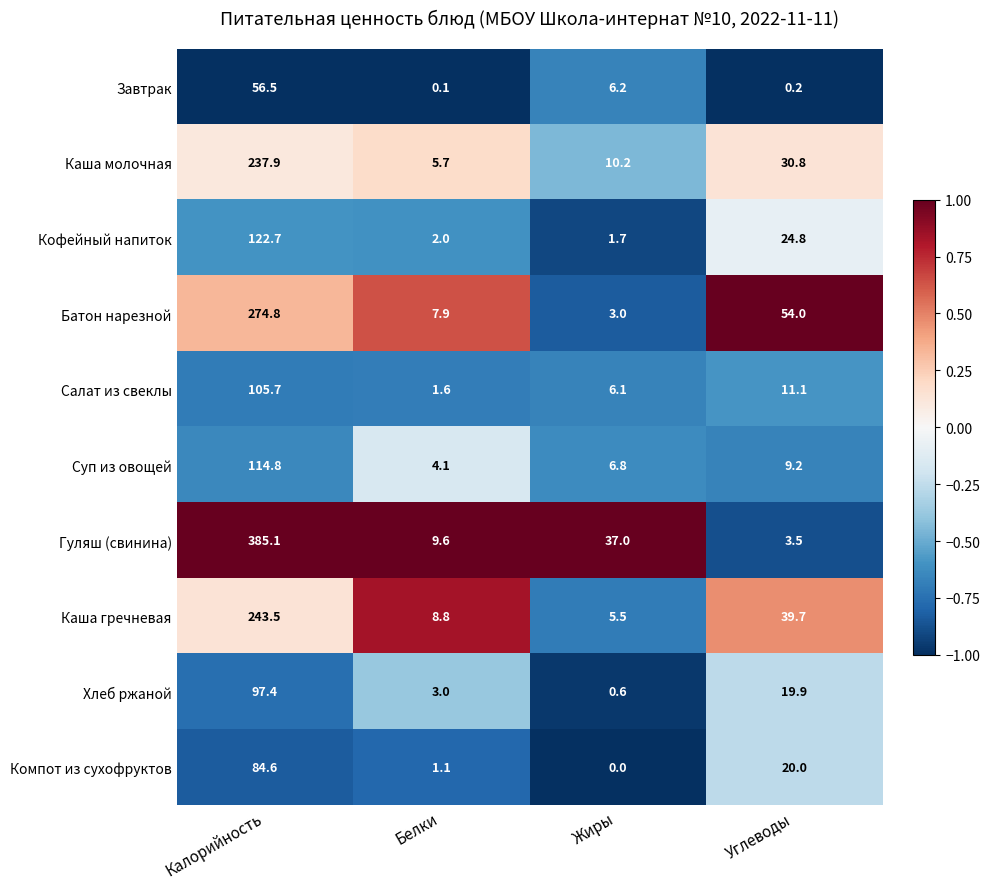

Rank the series at Углеводы from lowest to highest value.

Завтрак, Гуляш (свинина), Суп из овощей, Салат из свеклы, Хлеб ржаной, Компот из сухофруктов, Кофейный напиток, Каша молочная, Каша гречневая, Батон нарезной